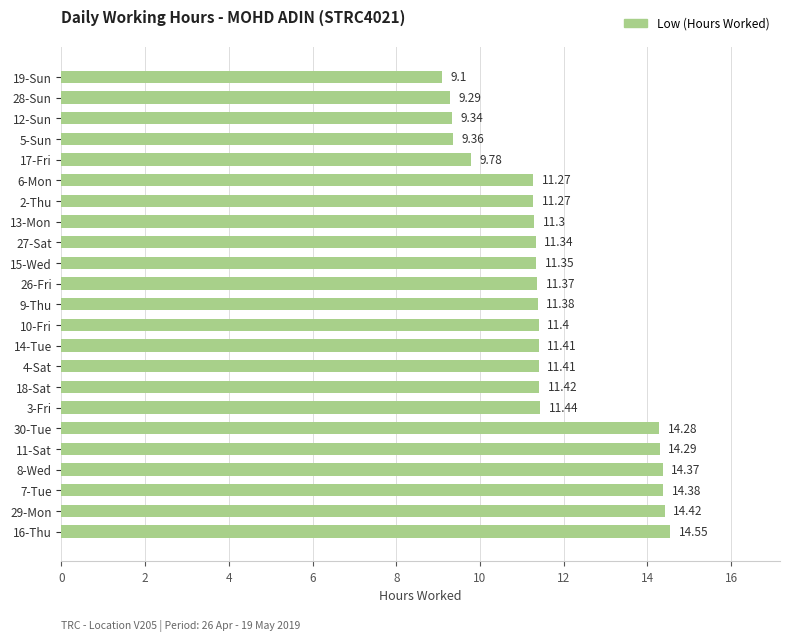

What is the sum of the values at 11-Sat and 7-Tue?

28.7